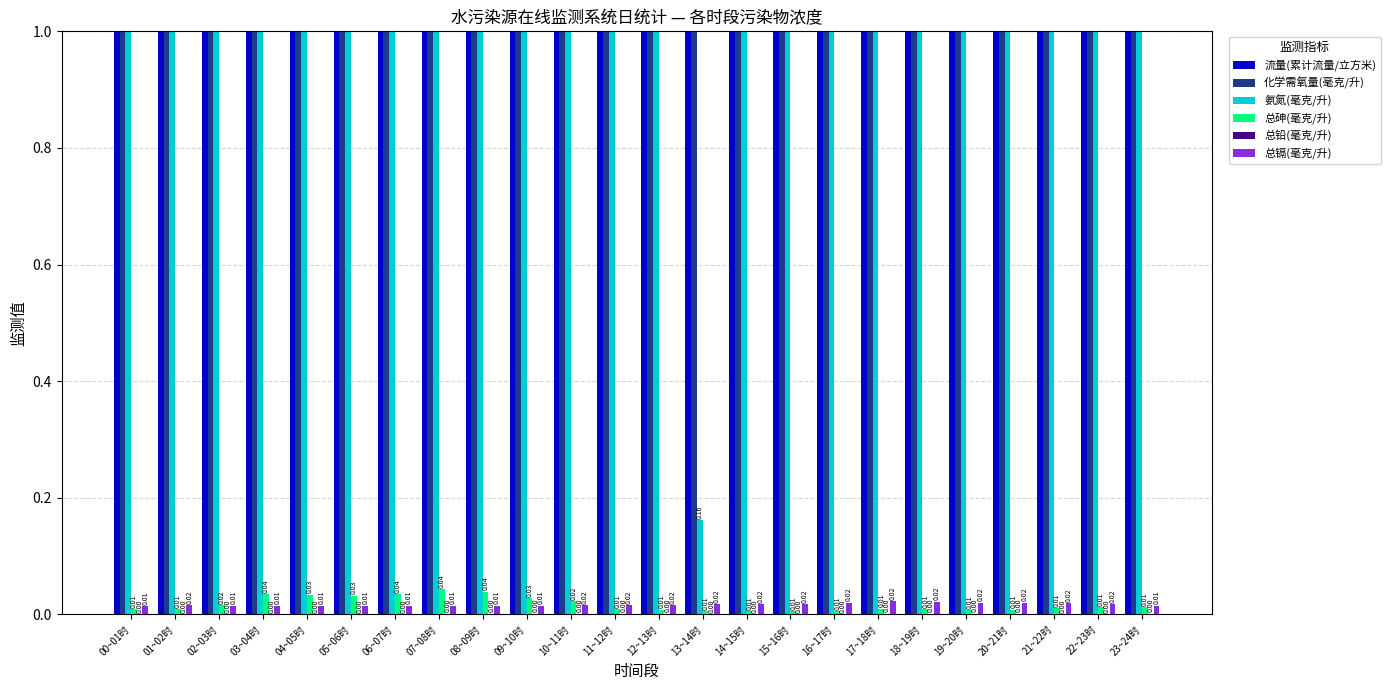

Does the chart contain any negative values?

No